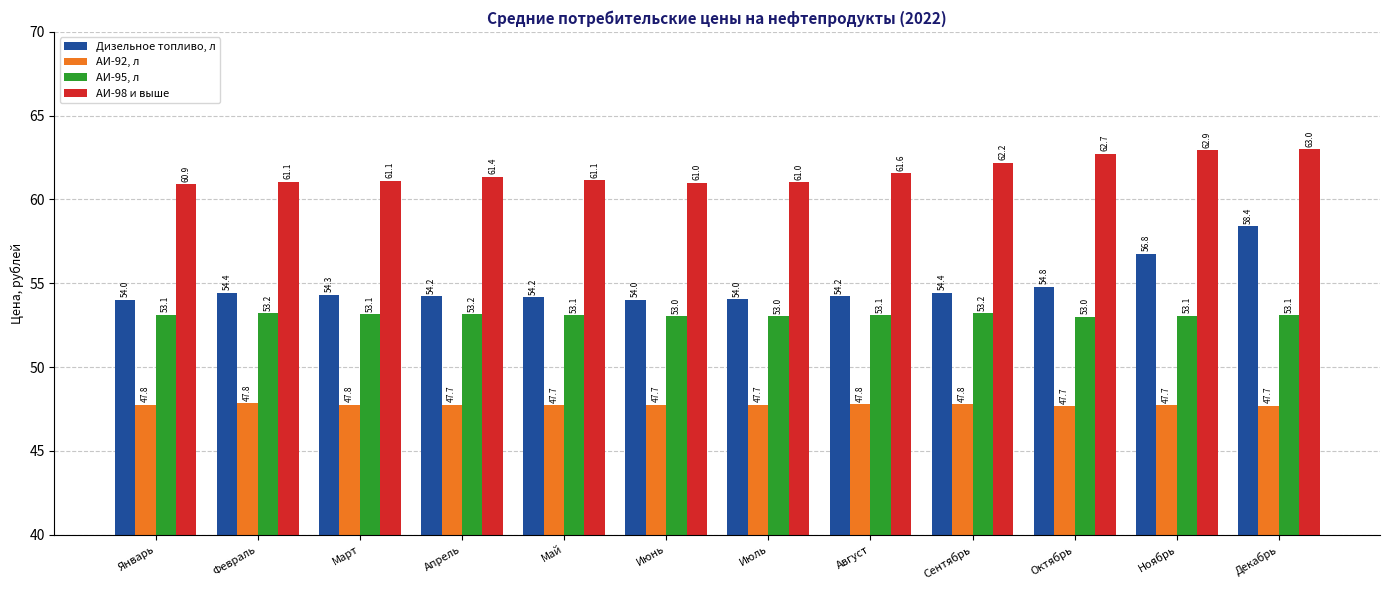

Count the АИ-95, л values in the range 53 to 54.

12